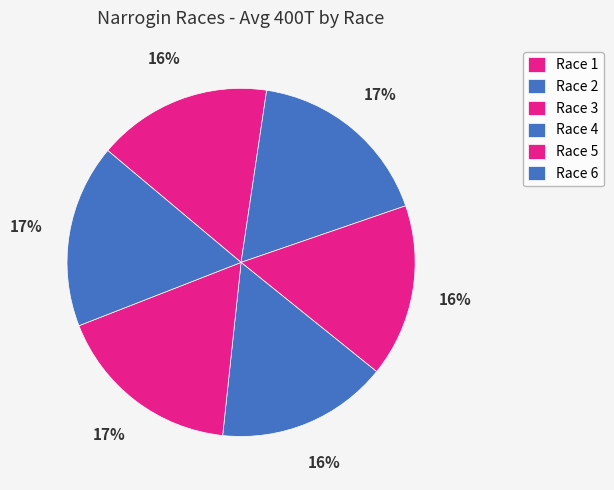

To the nearest percent, what portion does Race 2 represent?

17%